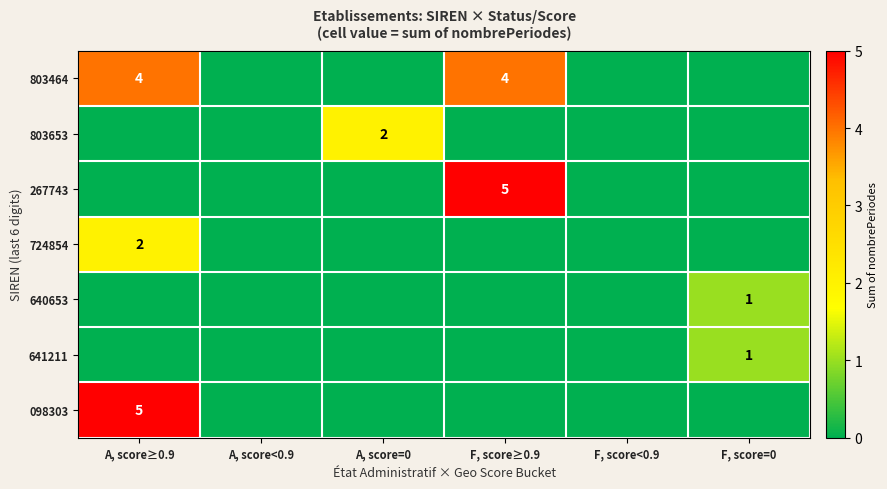

The 803653 series shows 1 at A, score≥0.9. True or false?

False